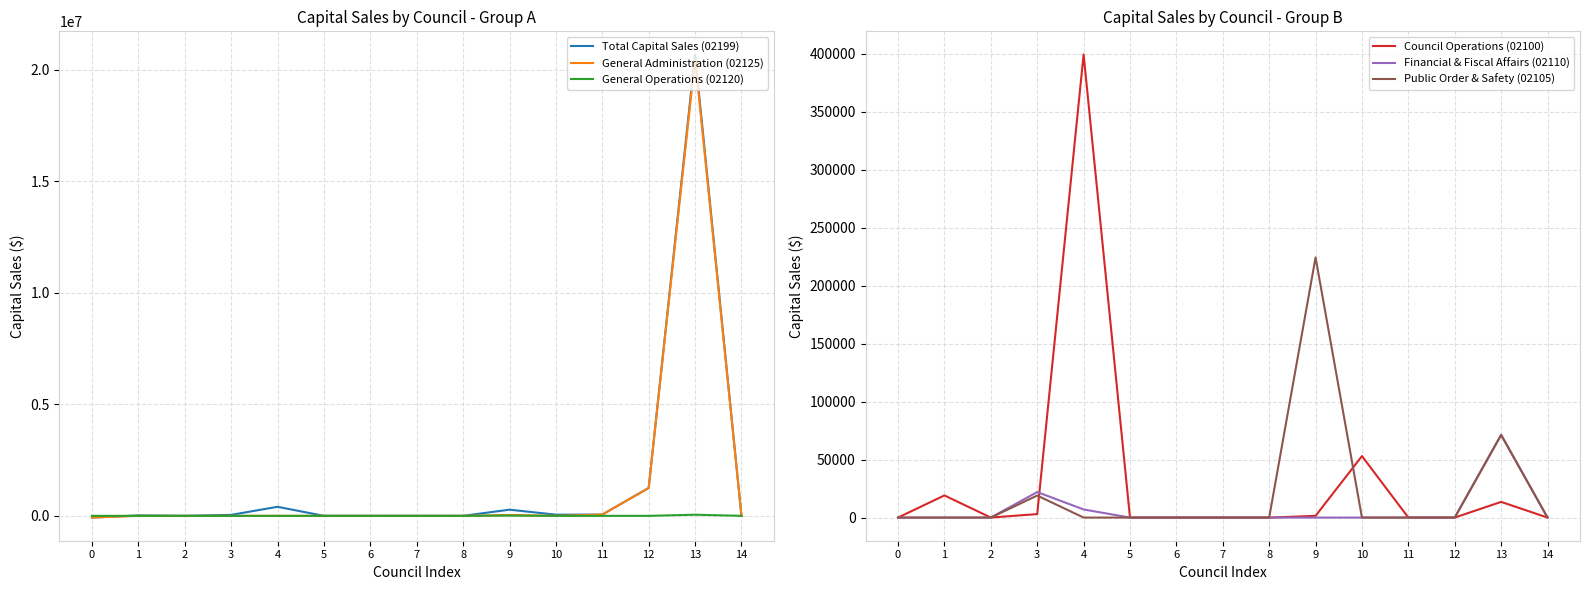

At which category is the sum across all series the highest?

13